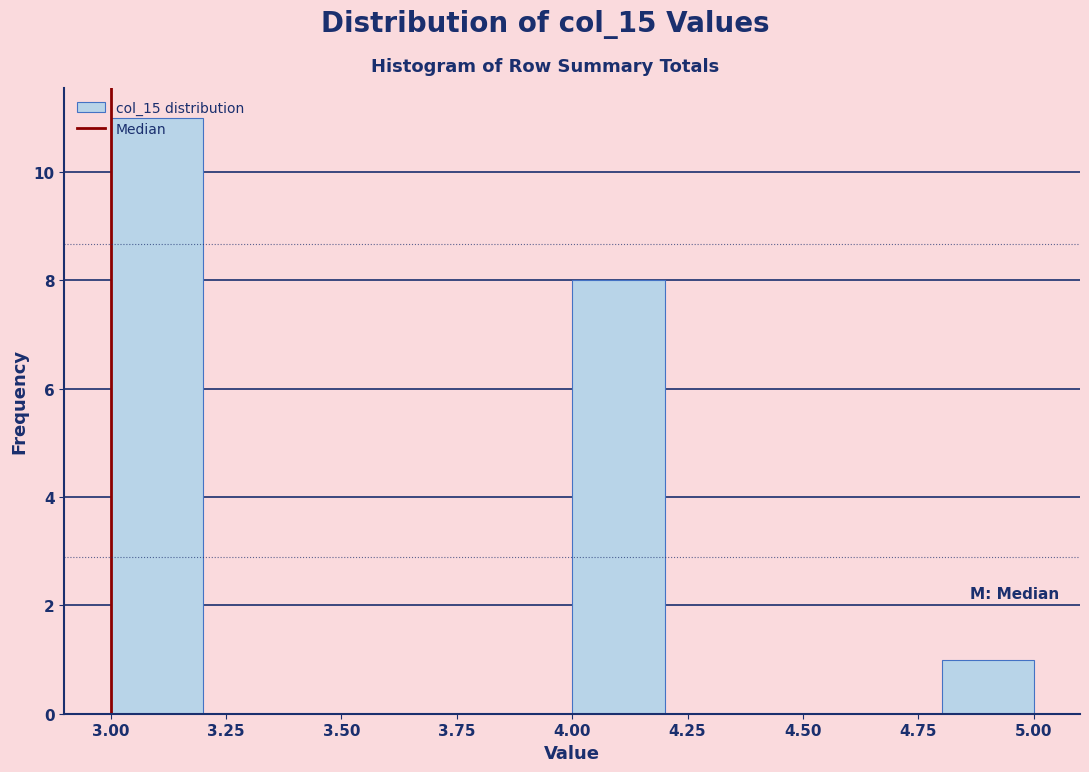

Reading left to right, transcribe this chart: for each bar, give the range it covers on the x-axis and its height. The values are not printed on the chart, so give them approximately, as read against the axis.

3.0 to 3.2: 11
3.2 to 3.4: 0
3.4 to 3.6: 0
3.6 to 3.8: 0
3.8 to 4.0: 0
4.0 to 4.2: 8
4.2 to 4.4: 0
4.4 to 4.6: 0
4.6 to 4.8: 0
4.8 to 5.0: 1